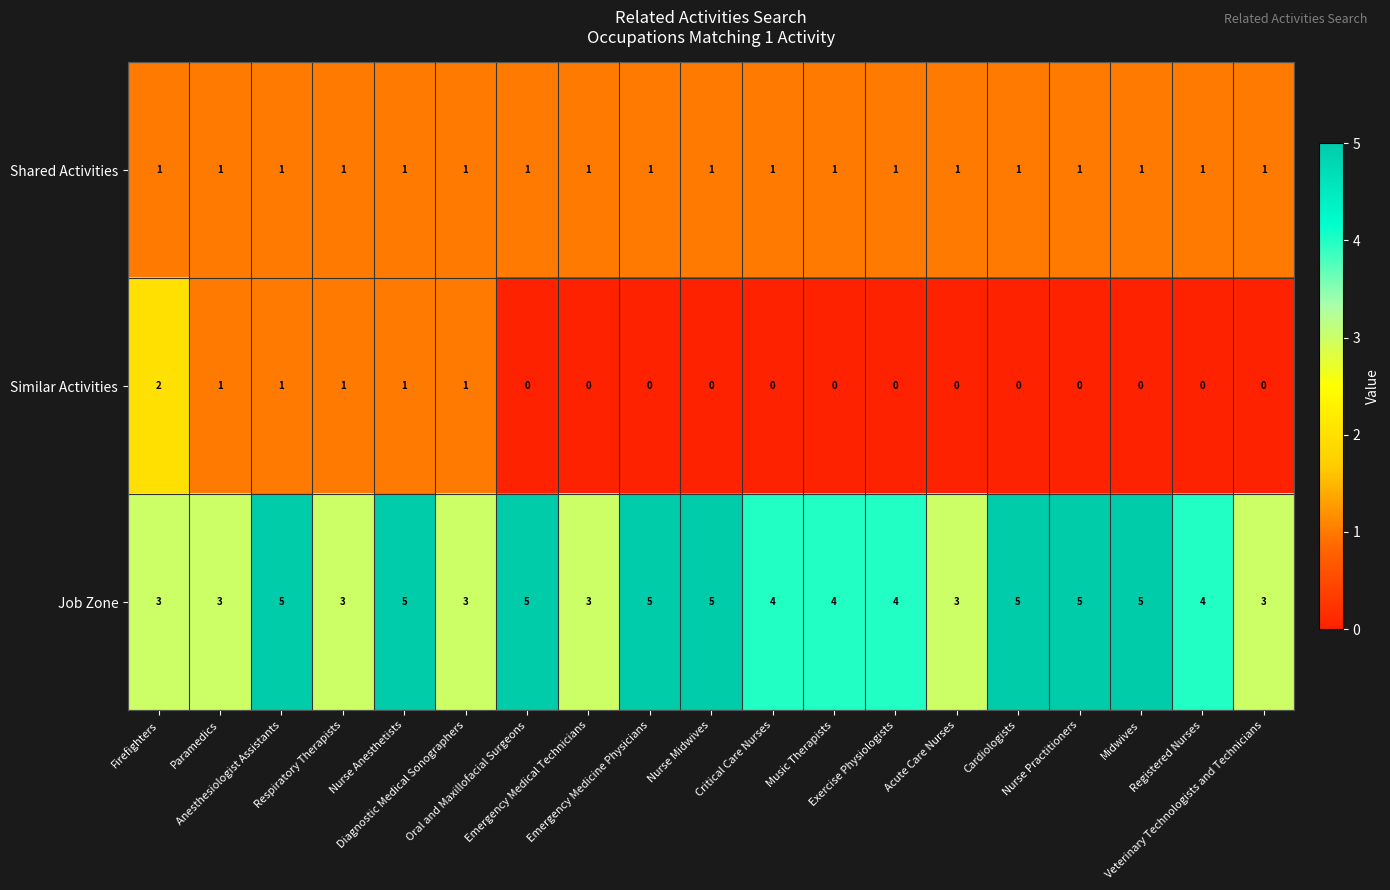

Which series has the largest total across all categories?

Job Zone